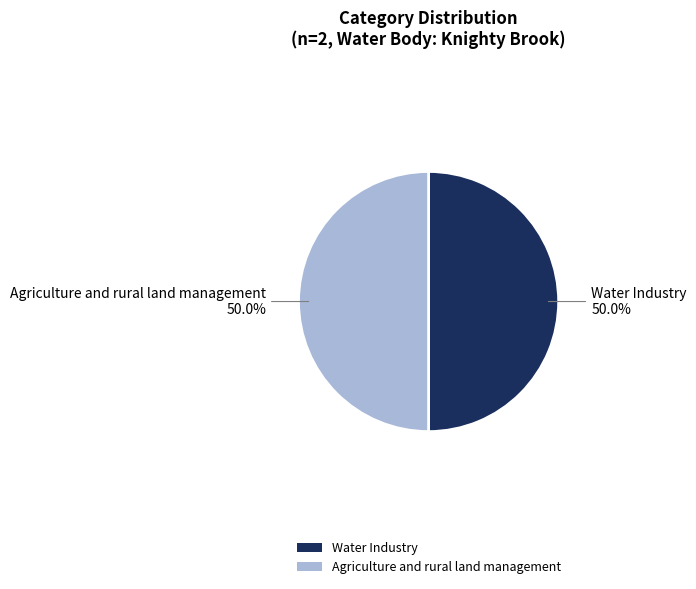

Combined, what portion of the pie is Agriculture and rural land management and Water Industry?

100.0%